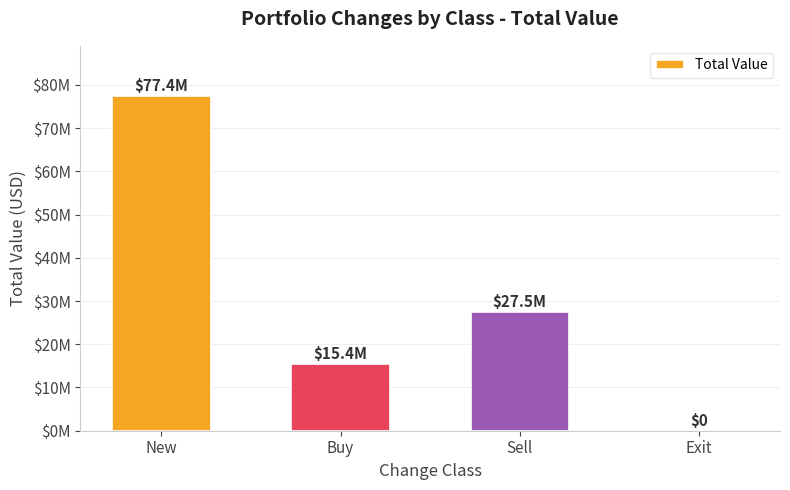

Which has a higher value, Exit or Sell?

Sell